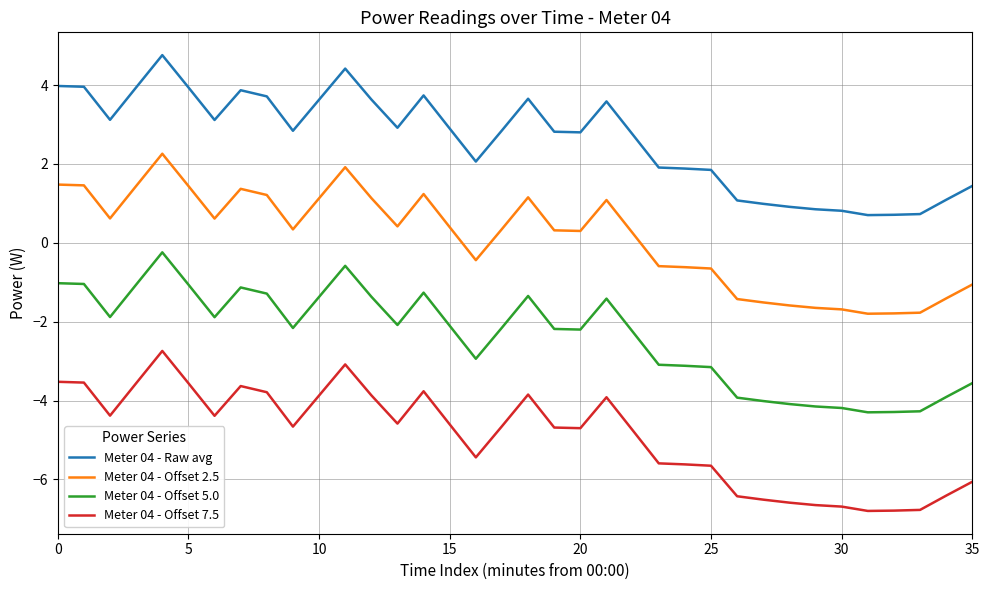

What is the difference between the maximum and minimum values in the Meter 04 - Raw avg series?

4.1